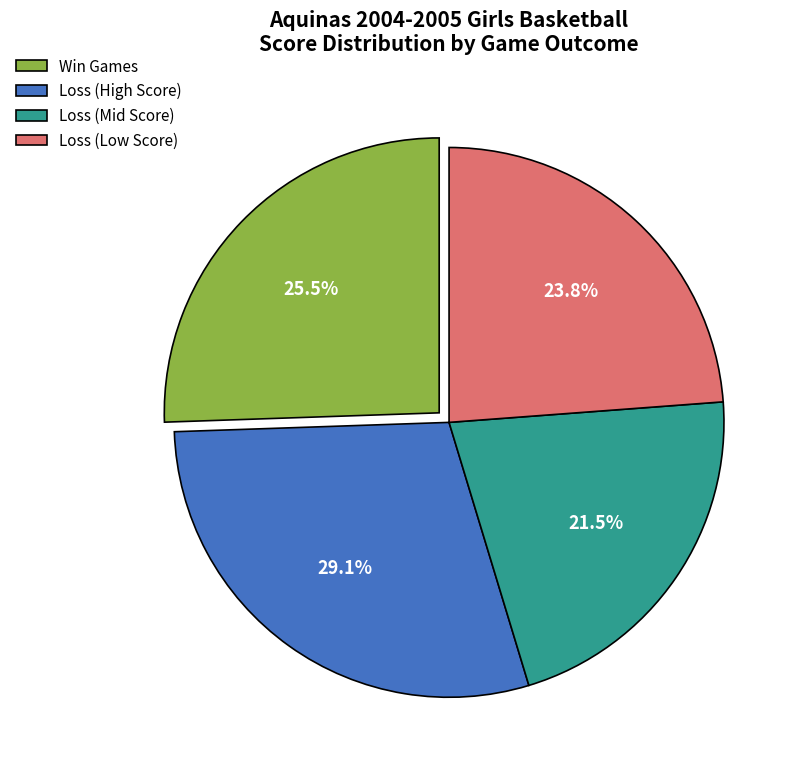

Rank the categories by value from highest to lowest.

Loss (High Score), Win Games, Loss (Low Score), Loss (Mid Score)